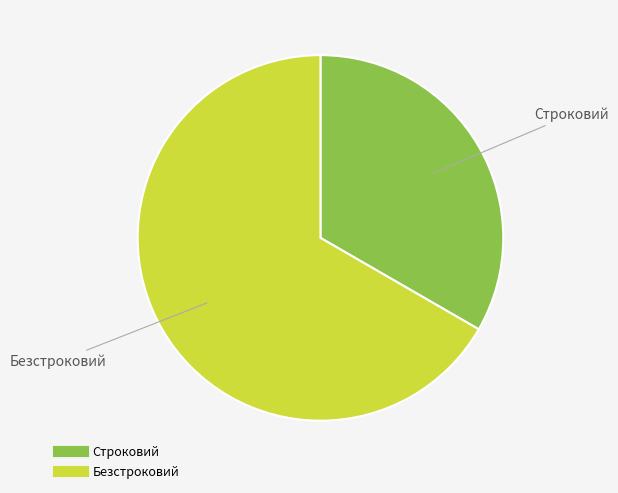

Combined, do Строковий and Безстроковий account for over 50%?

Yes